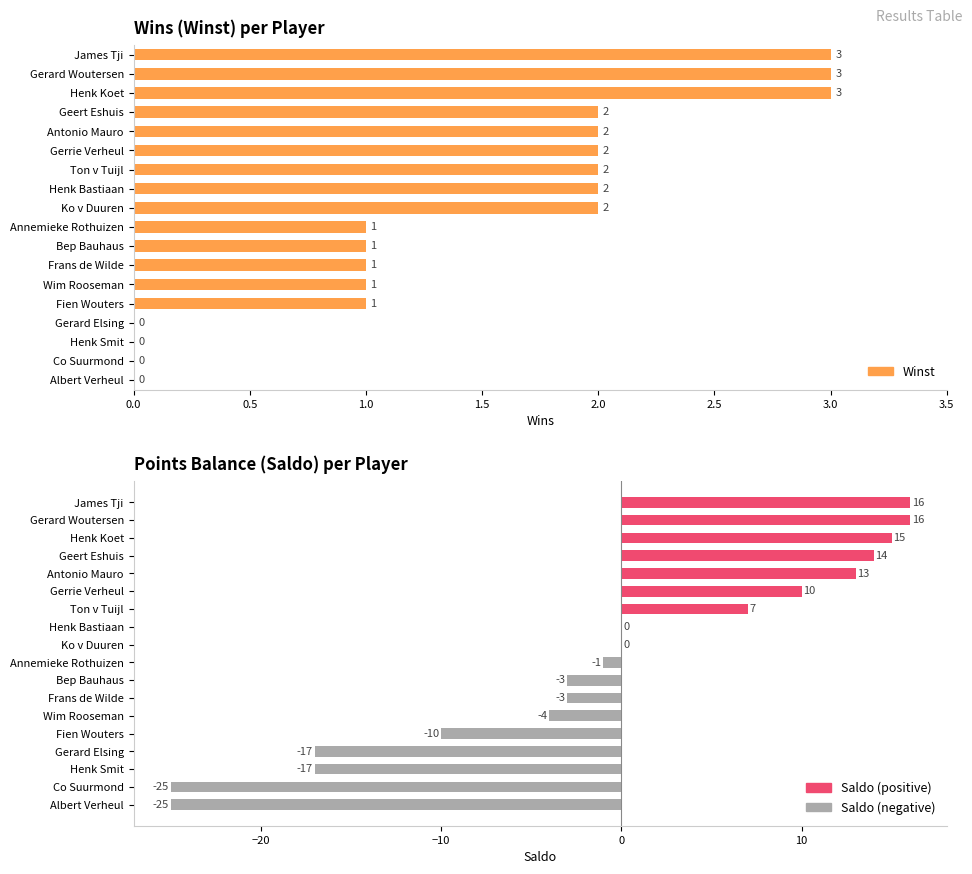

Count the number of values greater than 0.

7